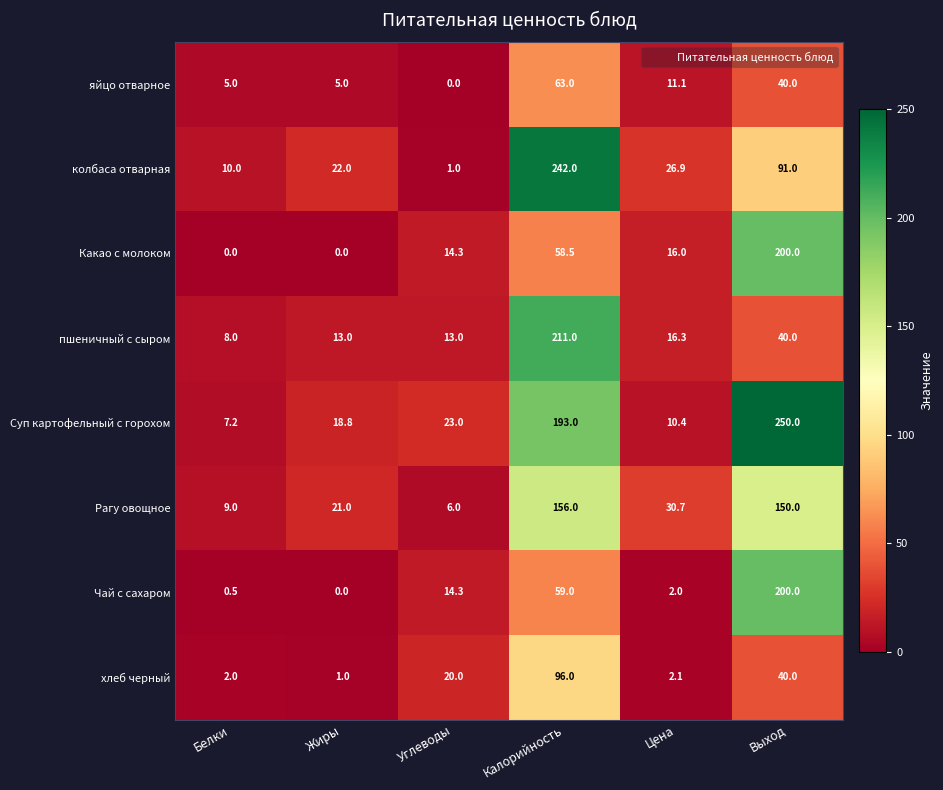

What is the sum of all Суп картофельный с горохом values?

502.4